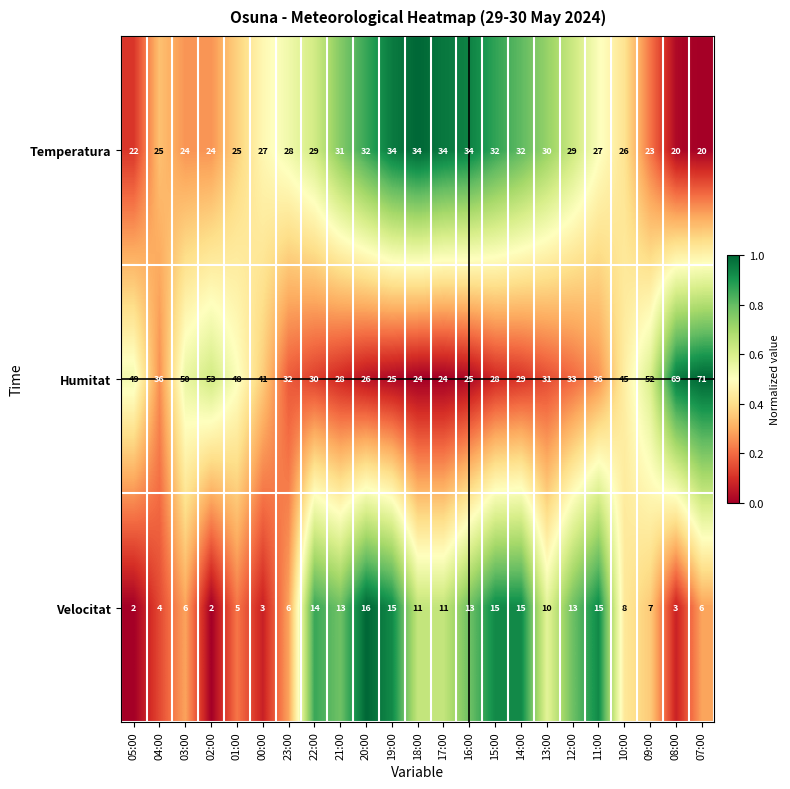

At which category is the sum across all series the highest?

07:00